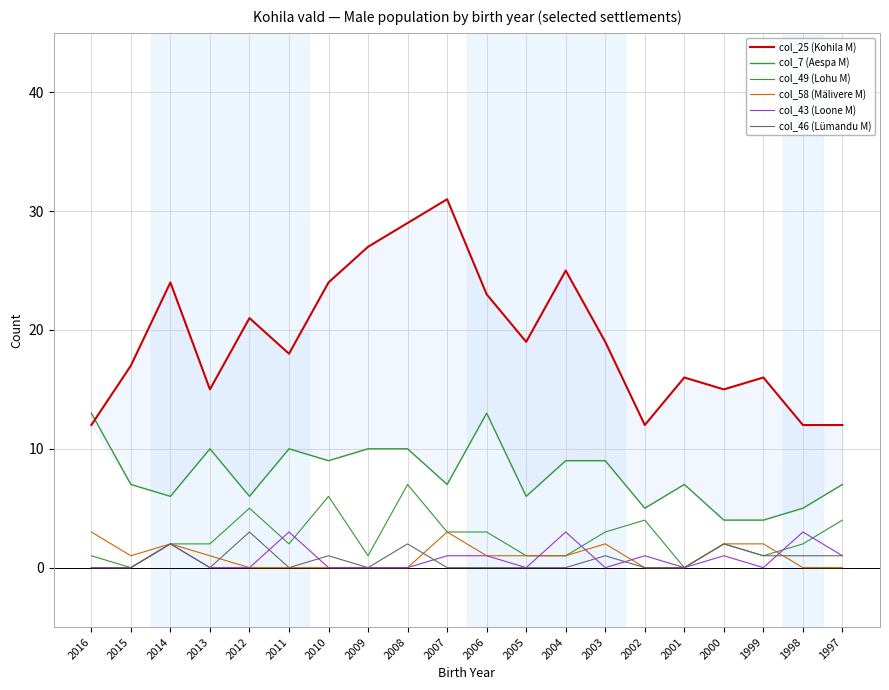

Which series changed the most between 2010 and 1997?

col_25 (Kohila M)